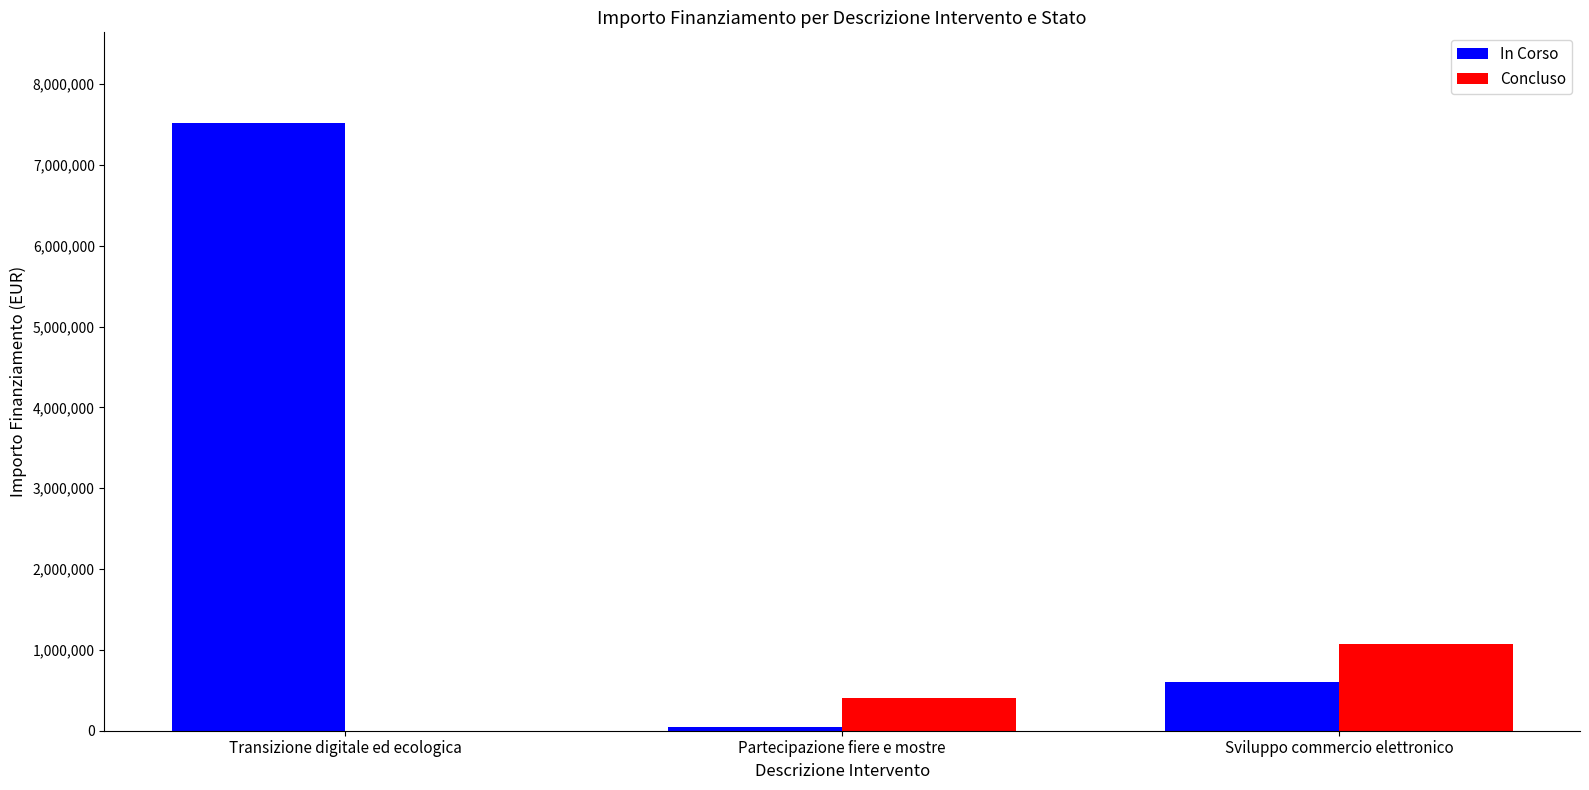

How many categories are shown in the chart?

3